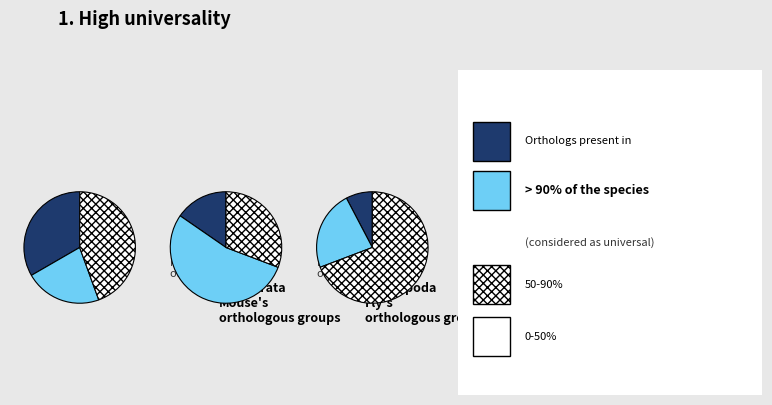

How much of the chart is everything except 9?

97.8%